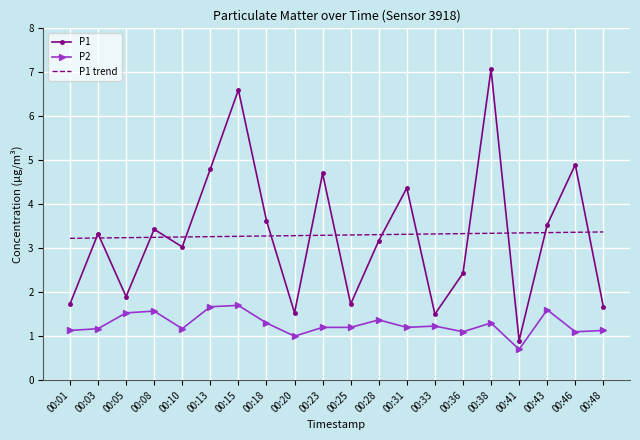

In P1, how many points are lower than both neighbors (excluding endpoints)?

6